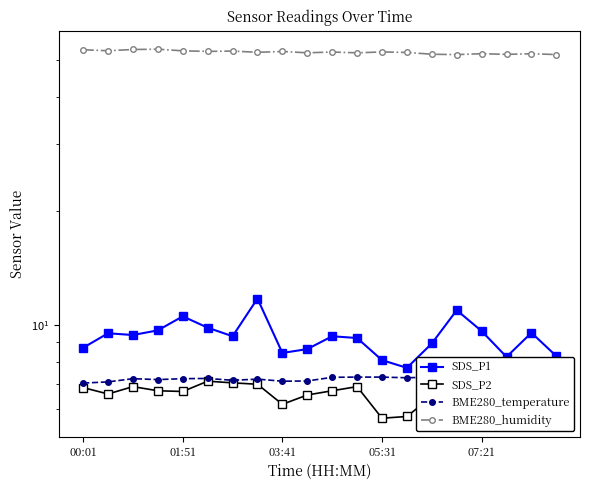

How many distinct data groups are displayed?

4